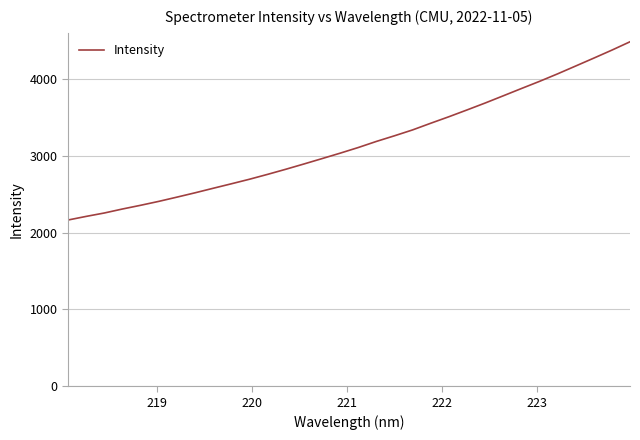

What is the difference between the maximum and minimum values?

2321.0